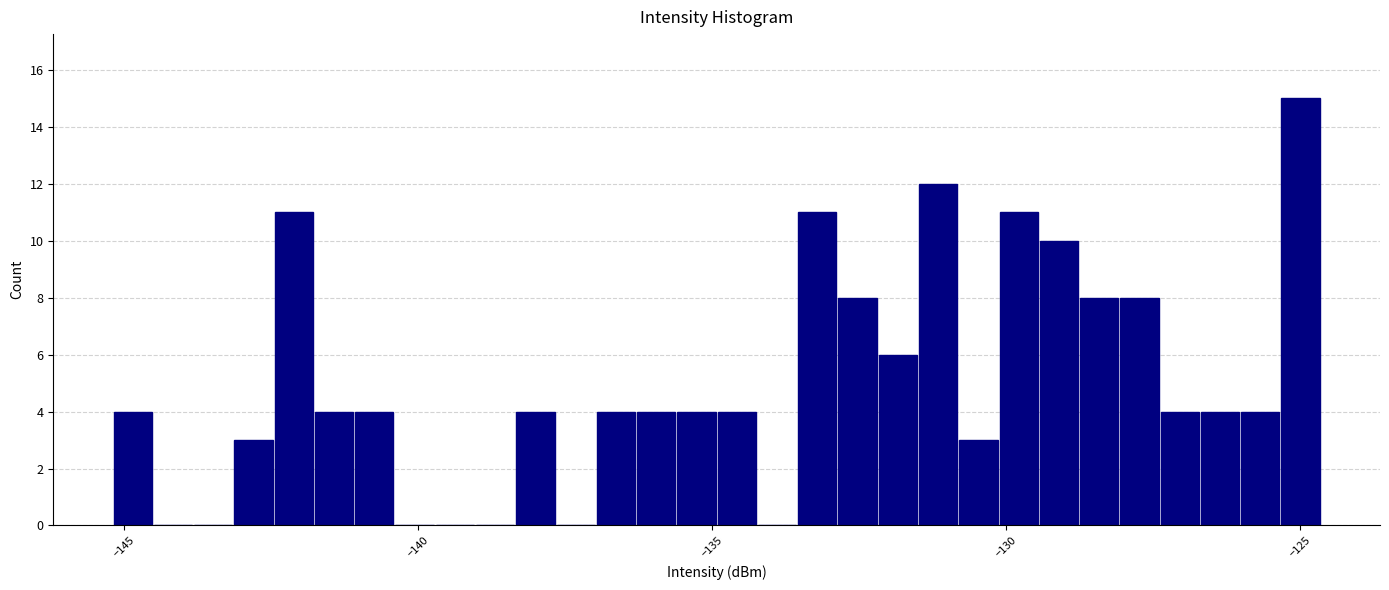

Around what value on the x-axis is the tallest bar? Give the approximate position of its centre, as read against the axis.

-125.0